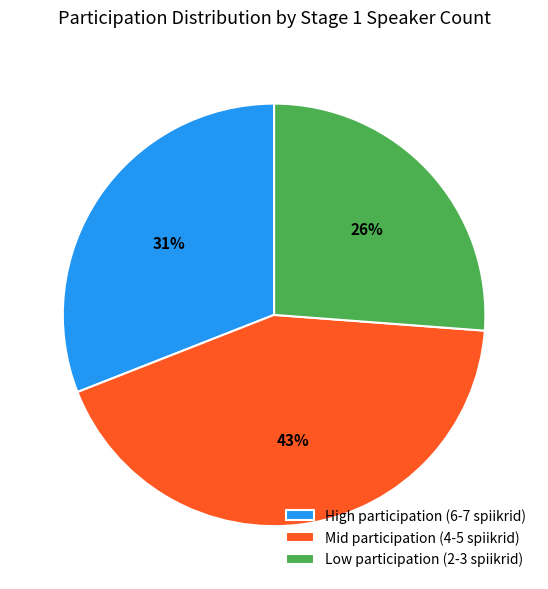

Do Low participation (2-3 spiikrid) and High participation (6-7 spiikrid) together represent more than half of the pie?

Yes